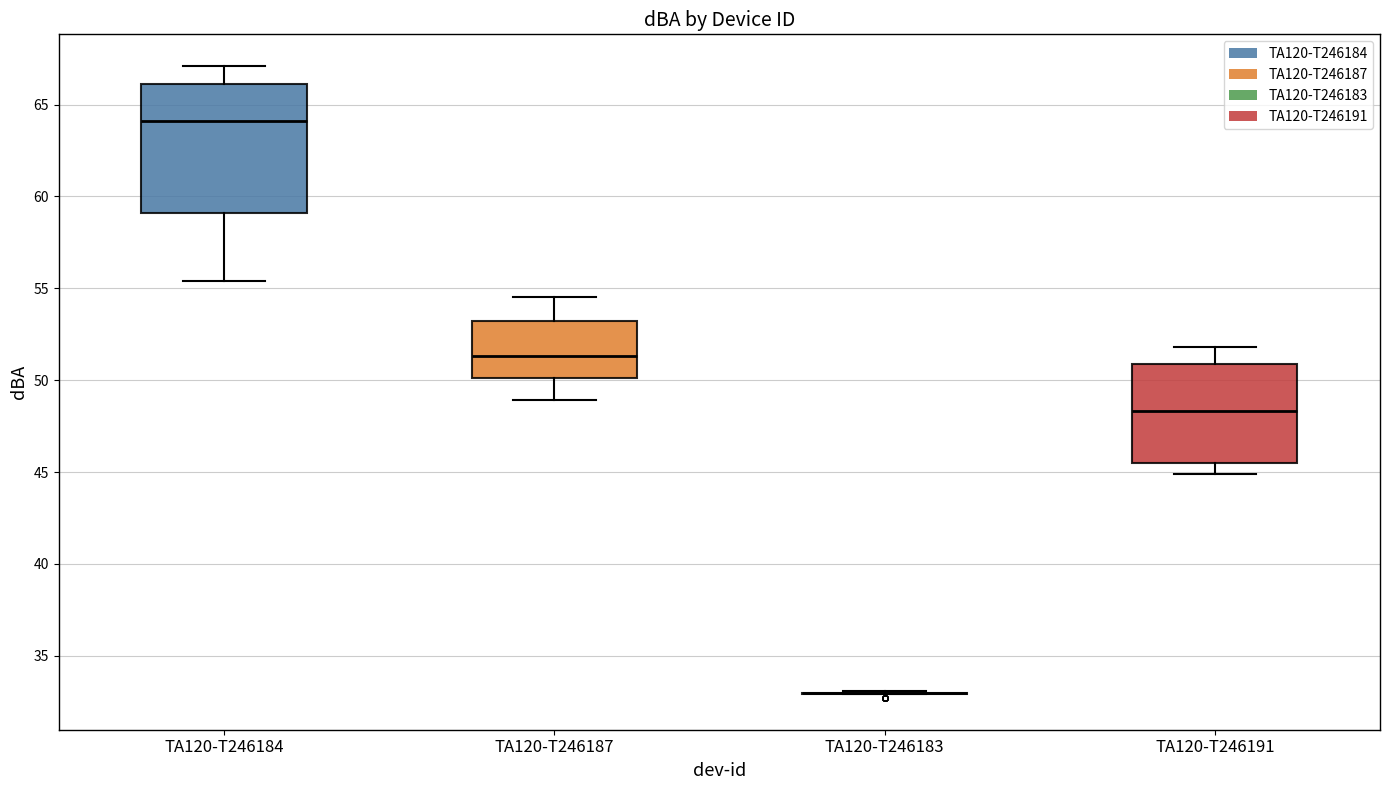

Comparing the boxes themselves (not the whiskers), which one is the tallest?

TA120-T246184